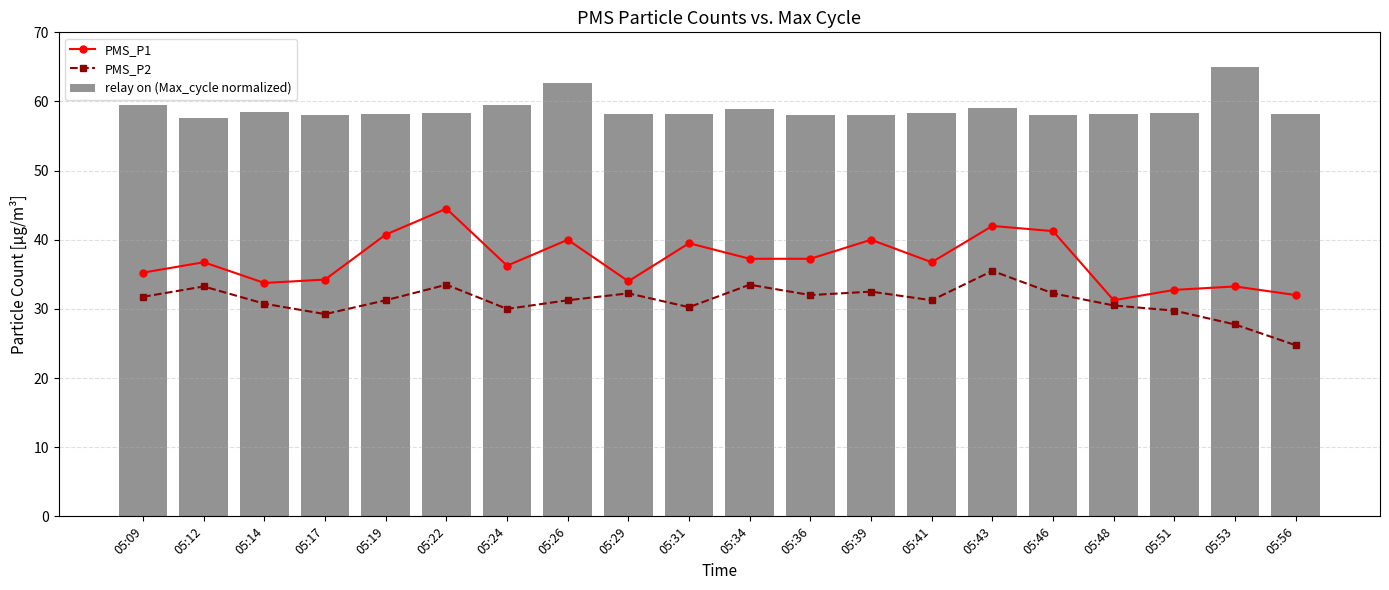

What is the value of the relay on (Max_cycle normalized) bar at the 12th from the left?

58.1